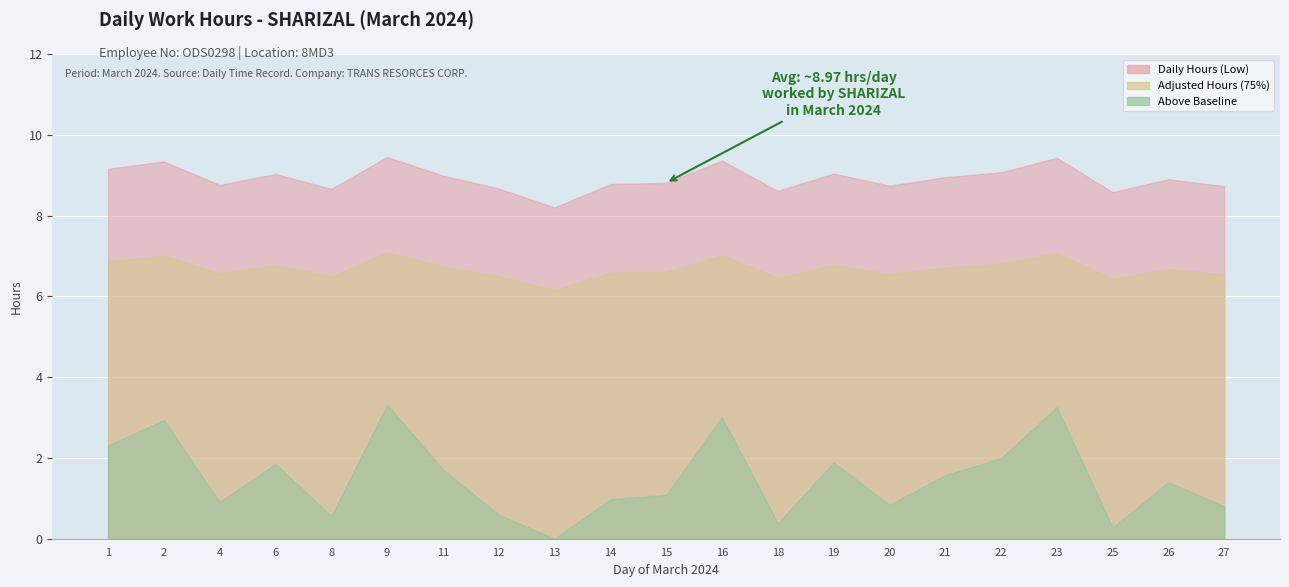

Which series has the widest spread of values?

Daily Hours (Low)